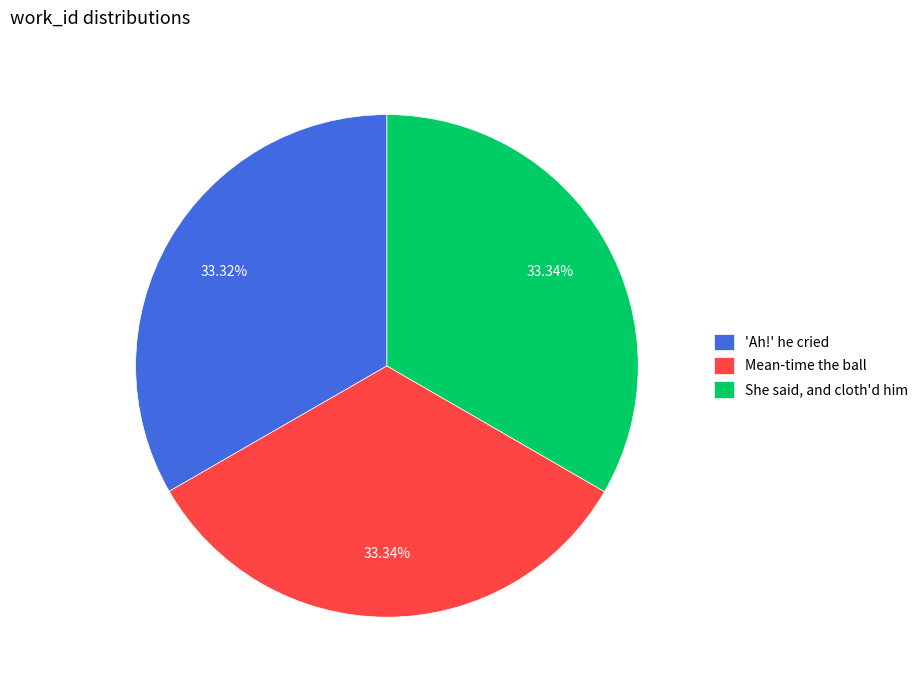

What percentage do She said, and cloth'd him and Mean-time the ball together represent?

66.7%